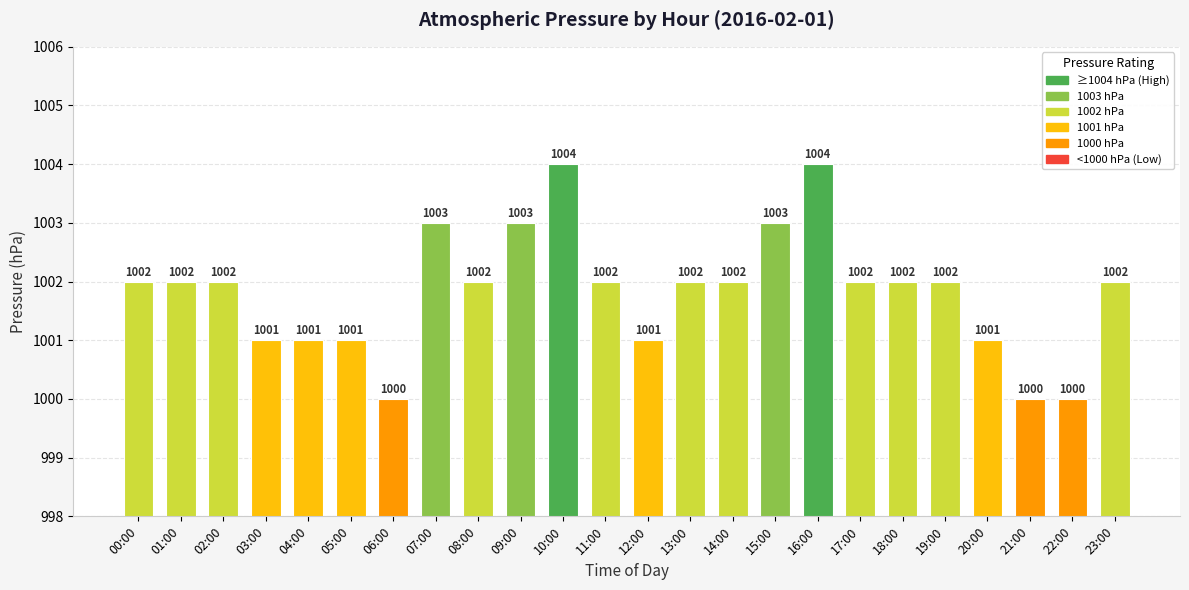

Approximately how many times larger is the value at 12:00 compared to 16:00?

1.0